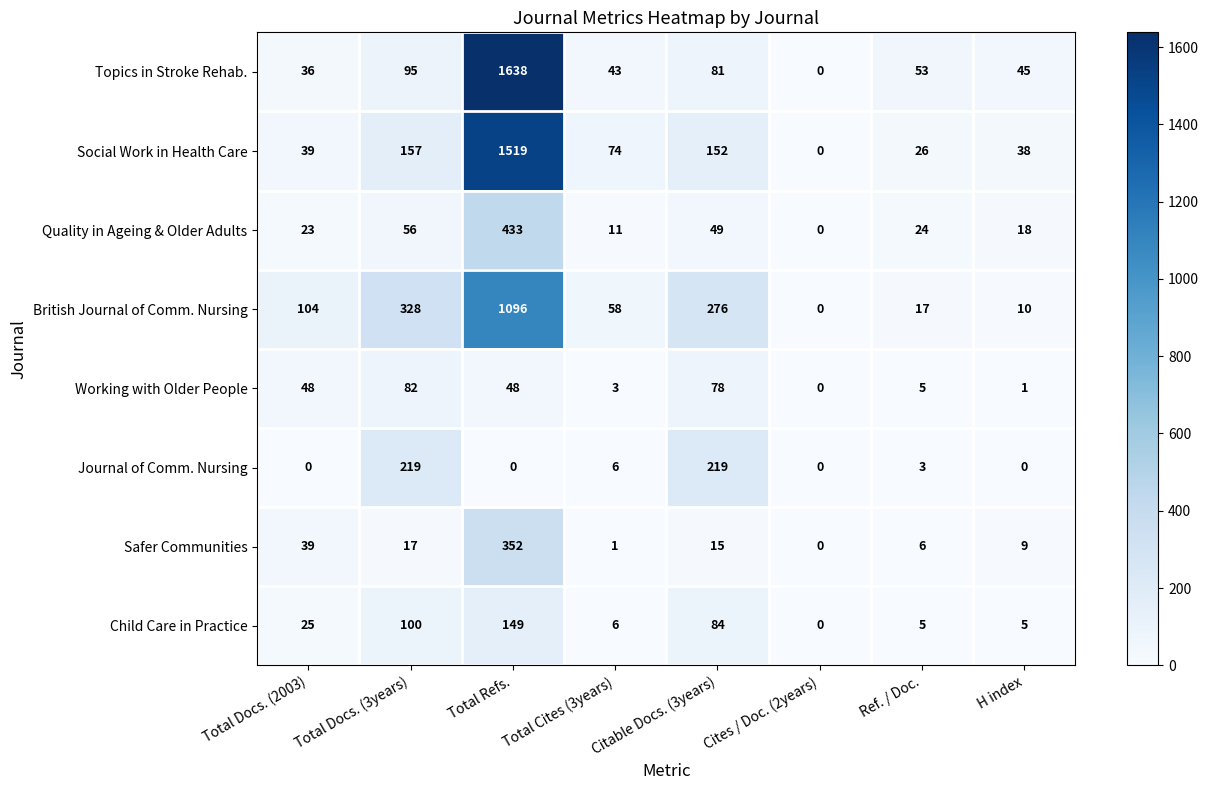

What is the sum of the Topics in Stroke Rehab. values at Ref. / Doc. and Total Refs.?

1691